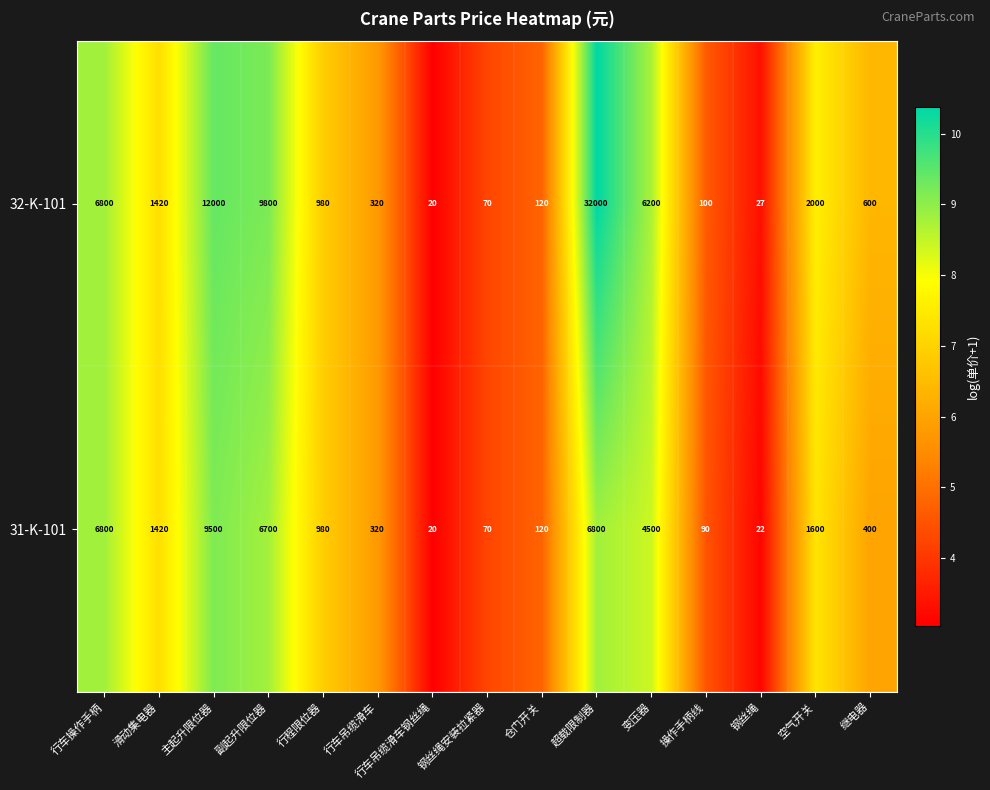

What is the maximum value shown in the chart?

32000